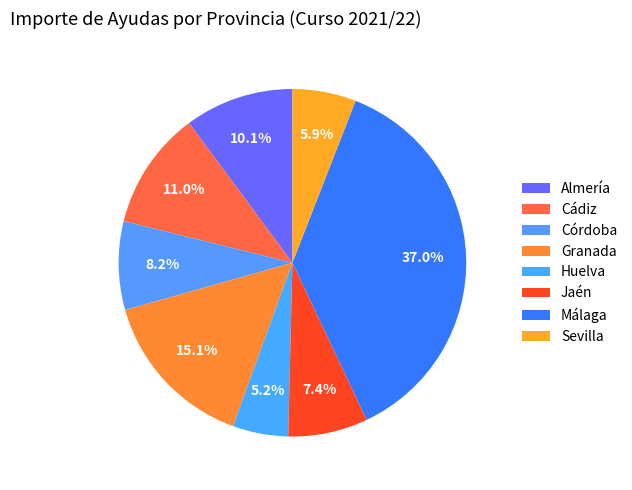

Which slice is the smallest?

Huelva